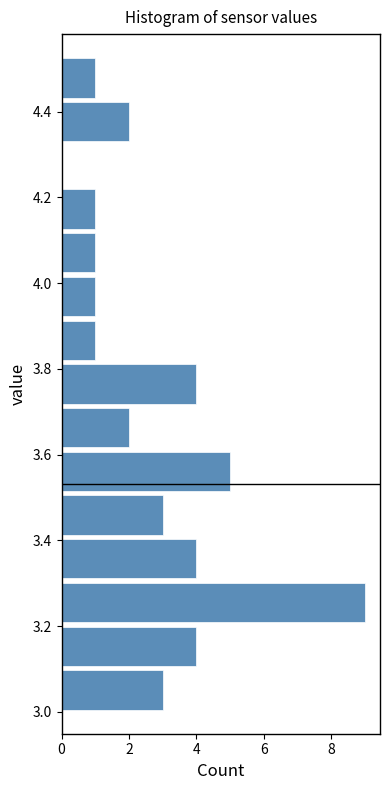

How long is the bar that spans 4.428 to 4.530 on the y-axis? Neither the bar edges nor the lengths are printed on the chart, so give them approximately, as read against the axes.

1